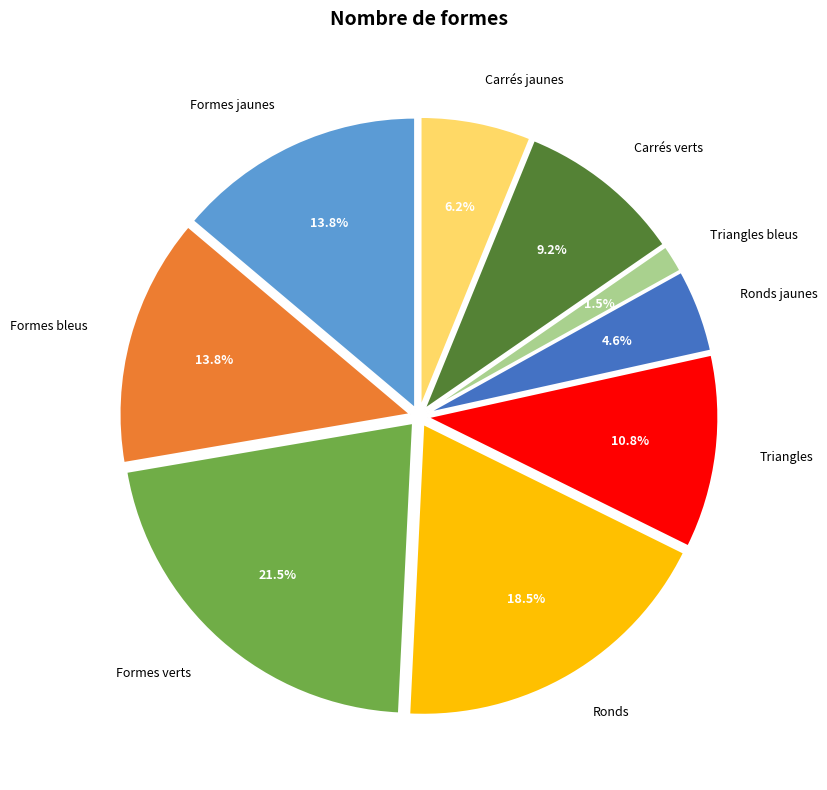

What percentage is NOT represented by Formes jaunes?

86.2%